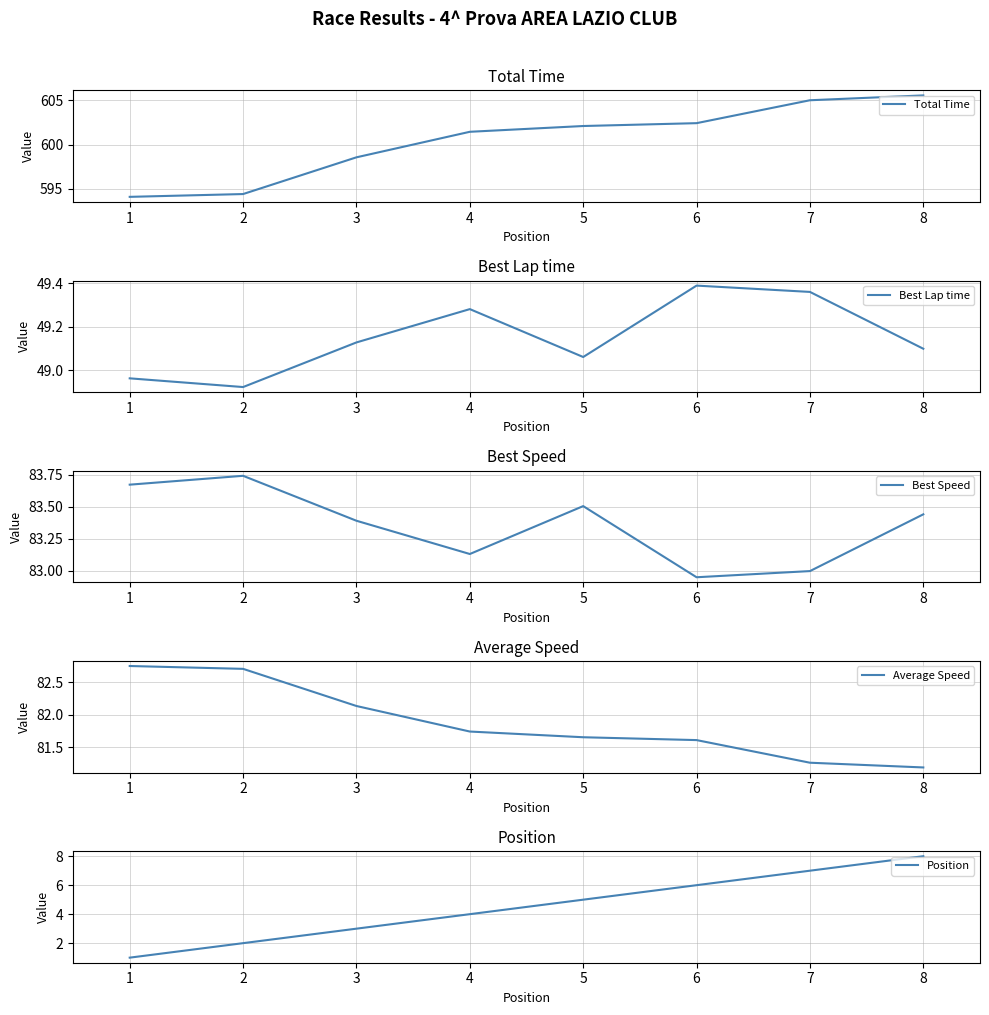

How many interior local valleys does the Best Speed series have?

2